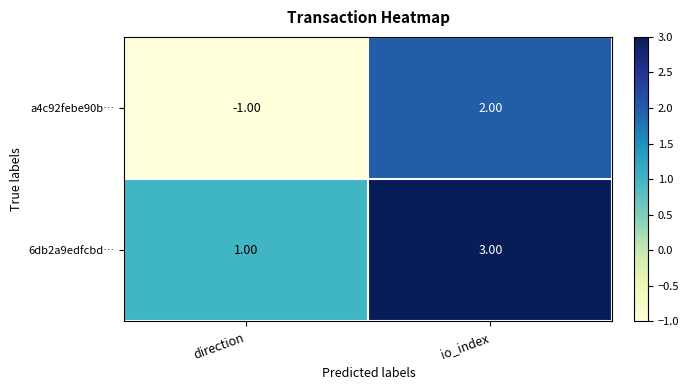

What is the difference between the maximum and minimum values in the a4c92febe90b… series?

3